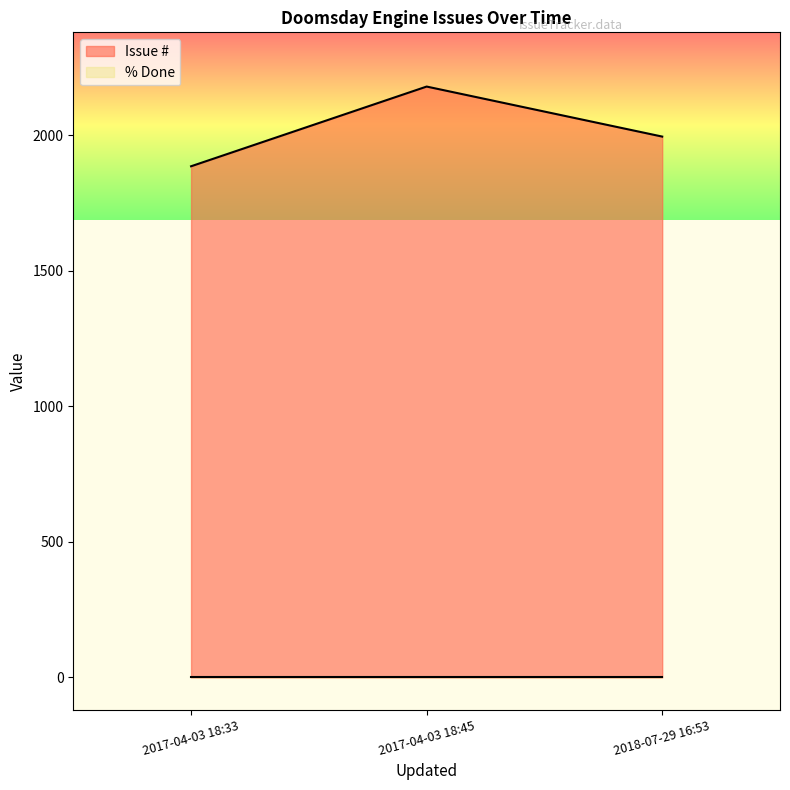

Where is the first local maximum for Issue #?

2017-04-03 18:45